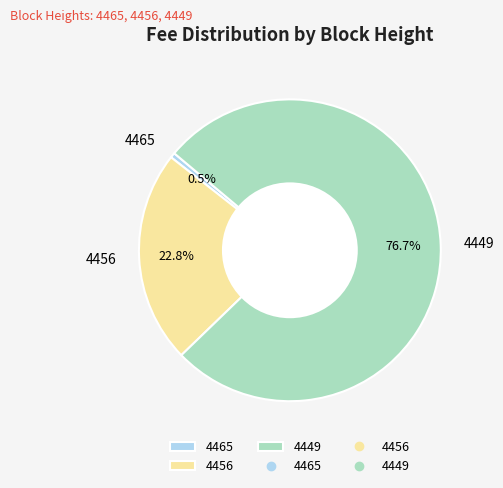

Between 4456 and 4449, which is larger?

4449